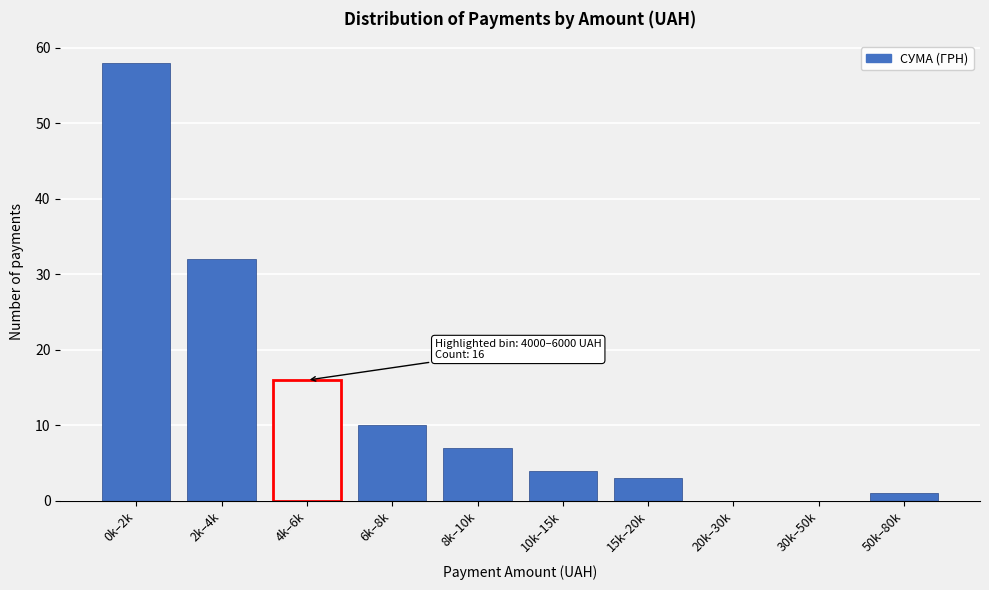

Reading left to right, list all the values displayed in this chart.

0k–2k=58	2k–4k=32	4k–6k=16	6k–8k=10	8k–10k=7	10k–15k=4	15k–20k=3	20k–30k=0	30k–50k=0	50k–80k=1